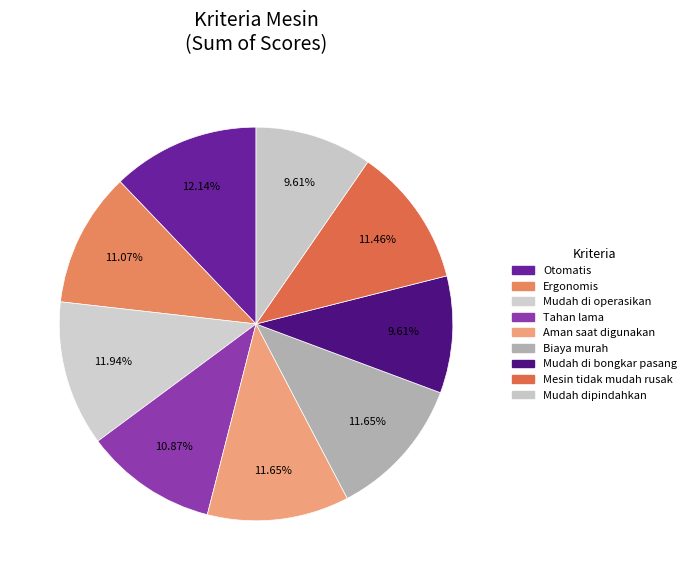

How many segments does this pie chart have?

9